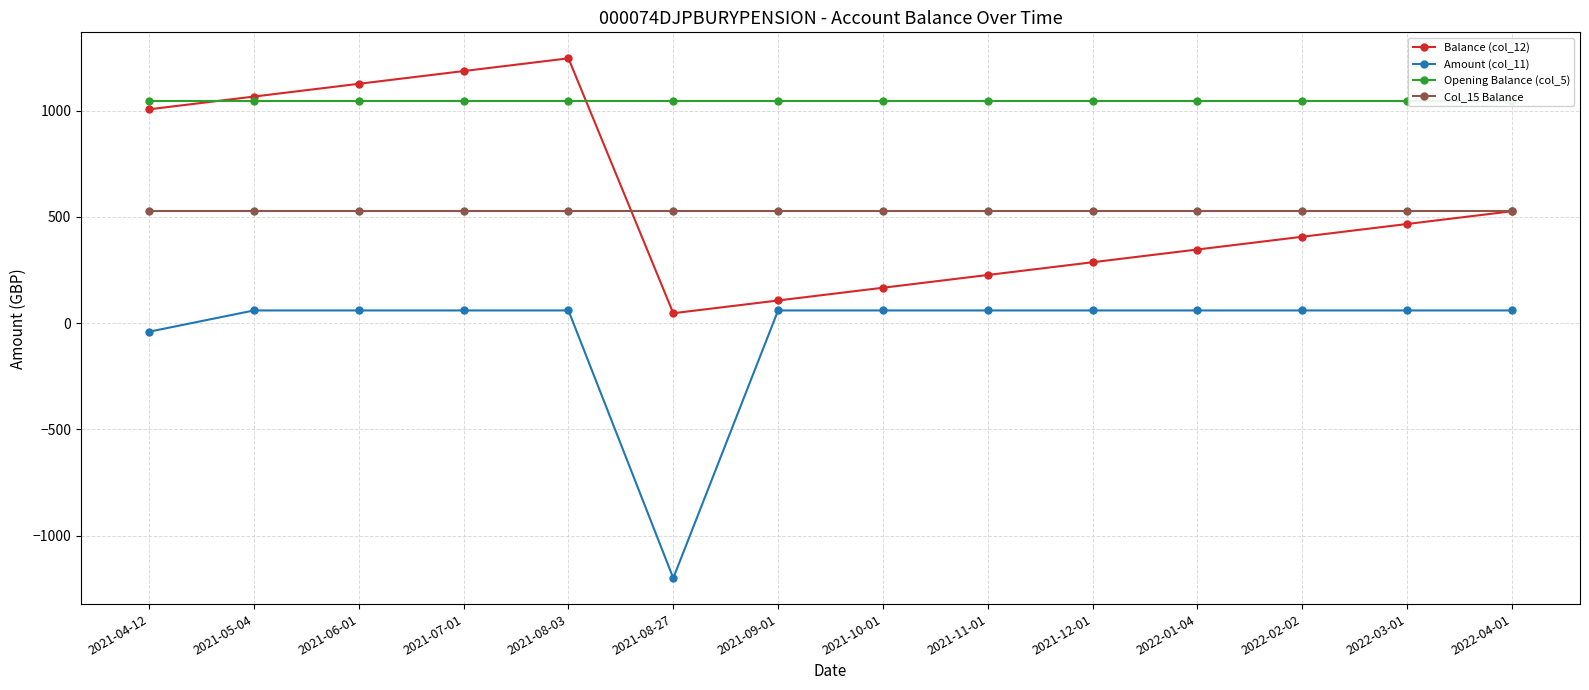

What is the sum of the Opening Balance (col_5) values at 2021-05-04 and 2022-01-04?

2093.8